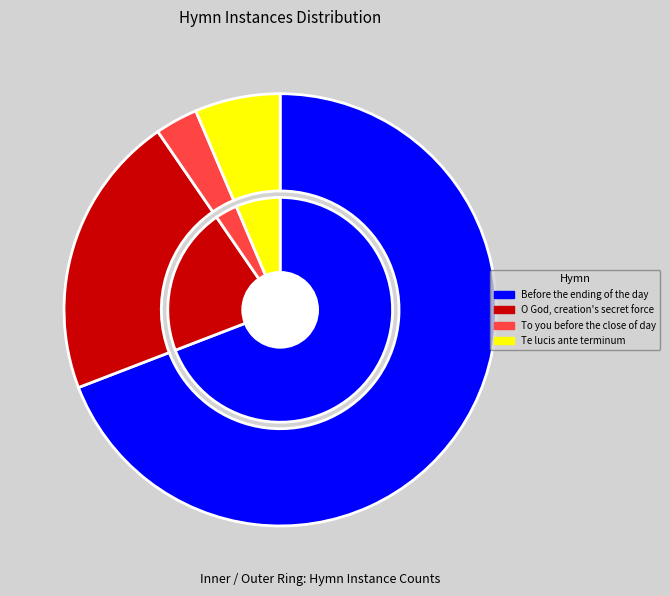

Between Te lucis ante terminum and Before the ending of the day, which is larger?

Before the ending of the day